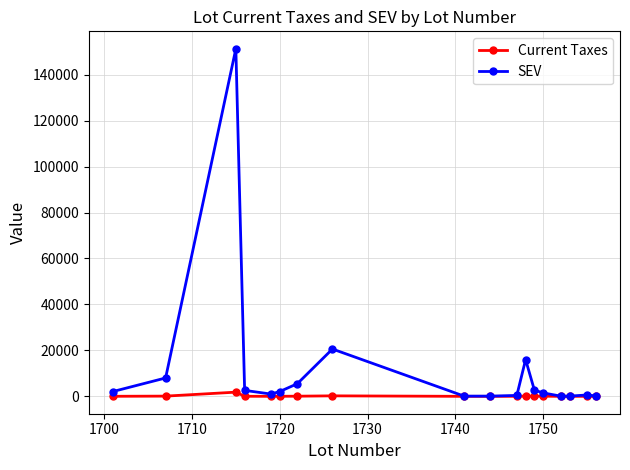

True or false: Current Taxes has more than 0 points higher than both neighbors.

True